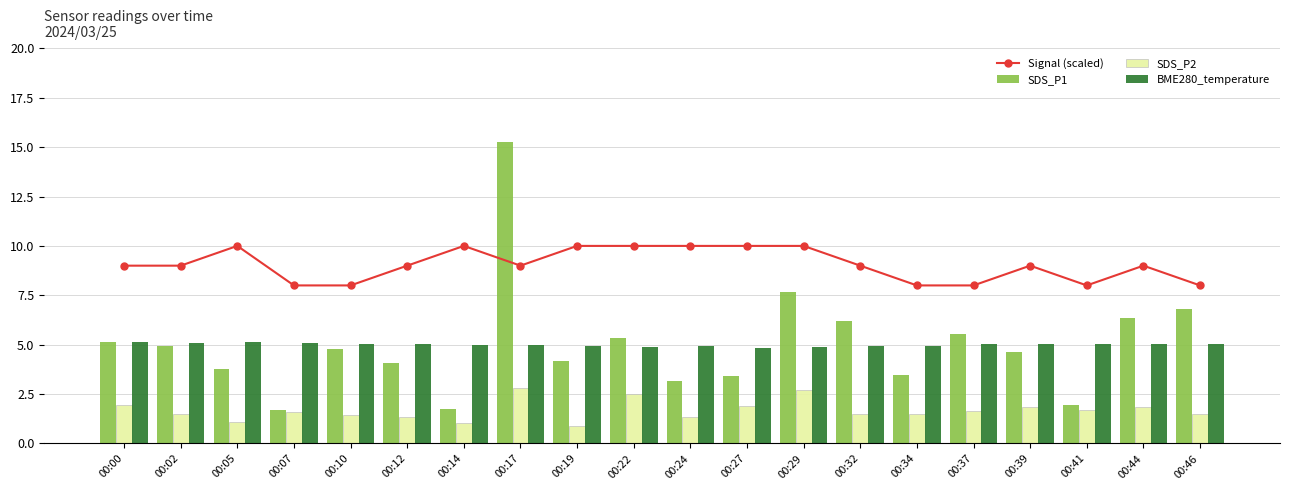

Reading left to right, what are all the values shown in this chart?

Signal (scaled): 00:00=9.0	00:02=9.0	00:05=10.0	00:07=8.0	00:10=8.0	00:12=9.0	00:14=10.0	00:17=9.0	00:19=10.0	00:22=10.0	00:24=10.0	00:27=10.0	00:29=10.0	00:32=9.0	00:34=8.0	00:37=8.0	00:39=9.0	00:41=8.0	00:44=9.0	00:46=8.0
SDS_P1: 00:00=5.2	00:02=4.9	00:05=3.8	00:07=1.7	00:10=4.8	00:12=4.0	00:14=1.8	00:17=15.2	00:19=4.2	00:22=5.3	00:24=3.1	00:27=3.4	00:29=7.7	00:32=6.2	00:34=3.5	00:37=5.5	00:39=4.7	00:41=1.9	00:44=6.3	00:46=6.8
SDS_P2: 00:00=1.9	00:02=1.5	00:05=1.1	00:07=1.6	00:10=1.4	00:12=1.3	00:14=1.1	00:17=2.8	00:19=0.9	00:22=2.5	00:24=1.3	00:27=1.9	00:29=2.7	00:32=1.5	00:34=1.5	00:37=1.6	00:39=1.8	00:41=1.7	00:44=1.9	00:46=1.5
BME280_temperature: 00:00=5.1	00:02=5.1	00:05=5.1	00:07=5.1	00:10=5.0	00:12=5.0	00:14=5.0	00:17=5.0	00:19=5.0	00:22=4.9	00:24=4.9	00:27=4.8	00:29=4.9	00:32=4.9	00:34=4.9	00:37=5.0	00:39=5.0	00:41=5.0	00:44=5.0	00:46=5.1